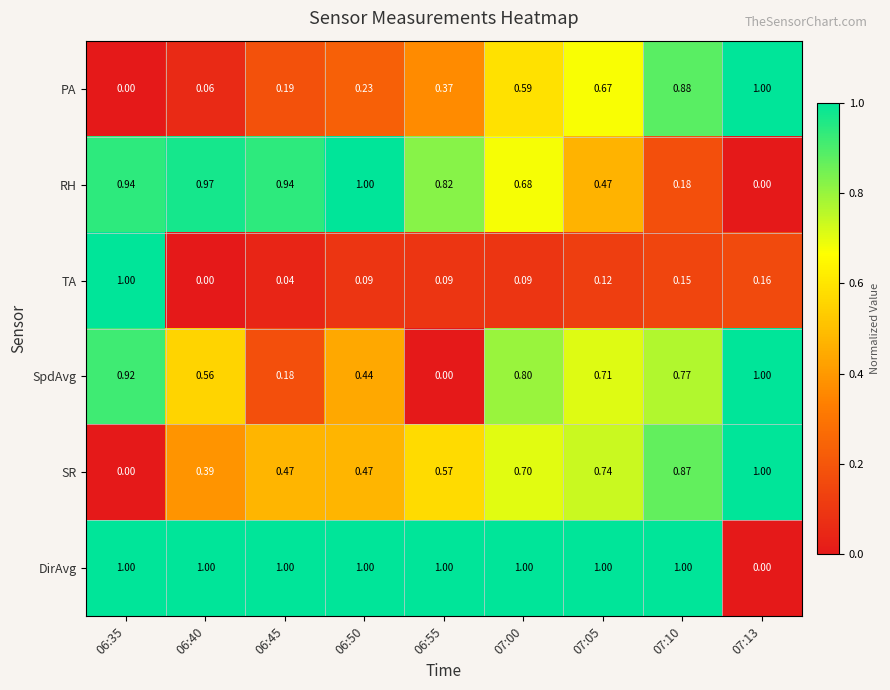

Which series changed the most between 07:05 and 07:13?

DirAvg